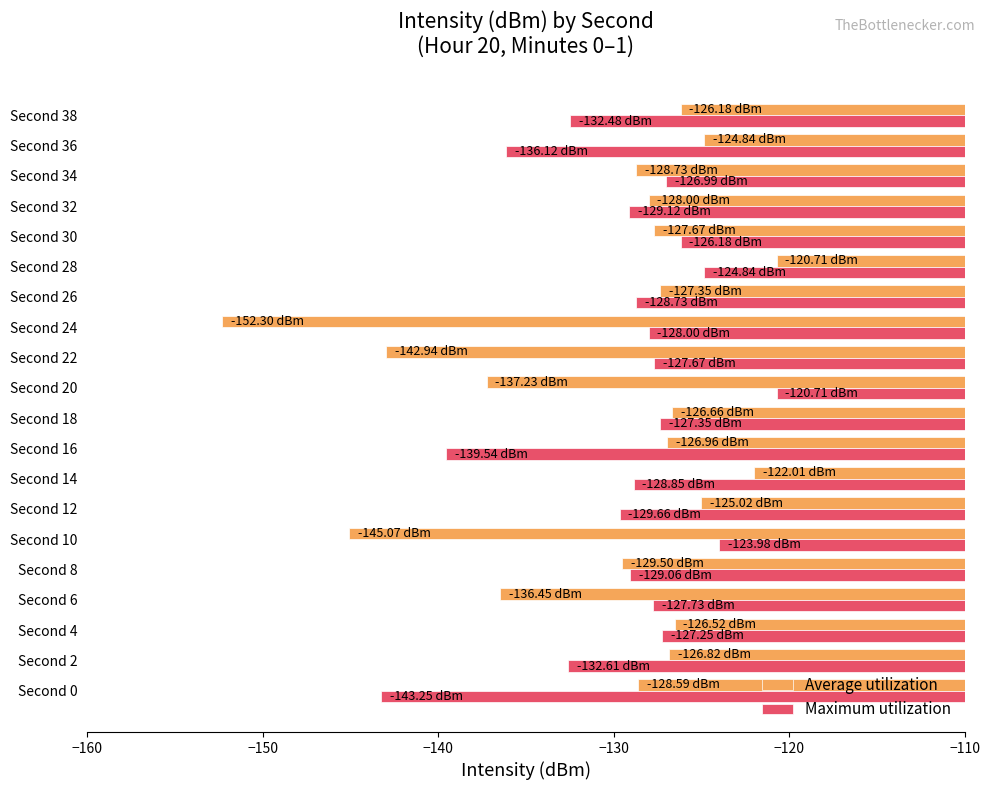

How many distinct data groups are displayed?

2